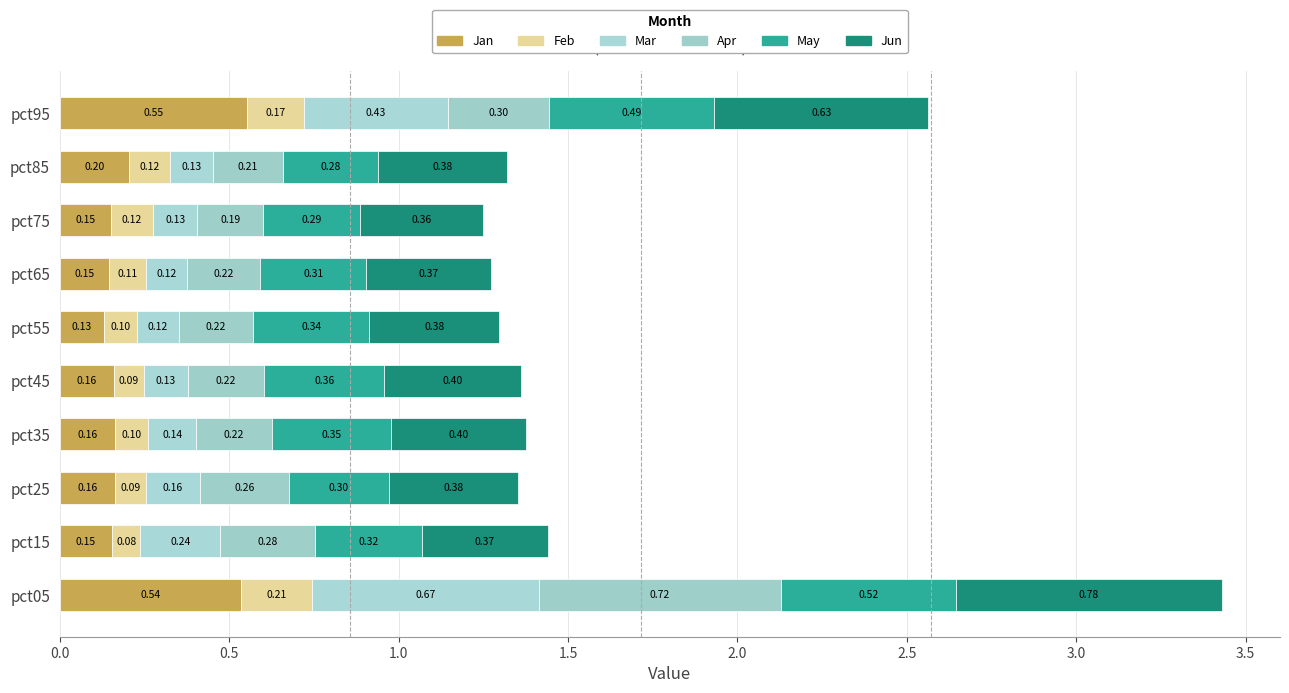

List the series in order of their peak value, lowest first.

Feb, May, Jan, Mar, Apr, Jun